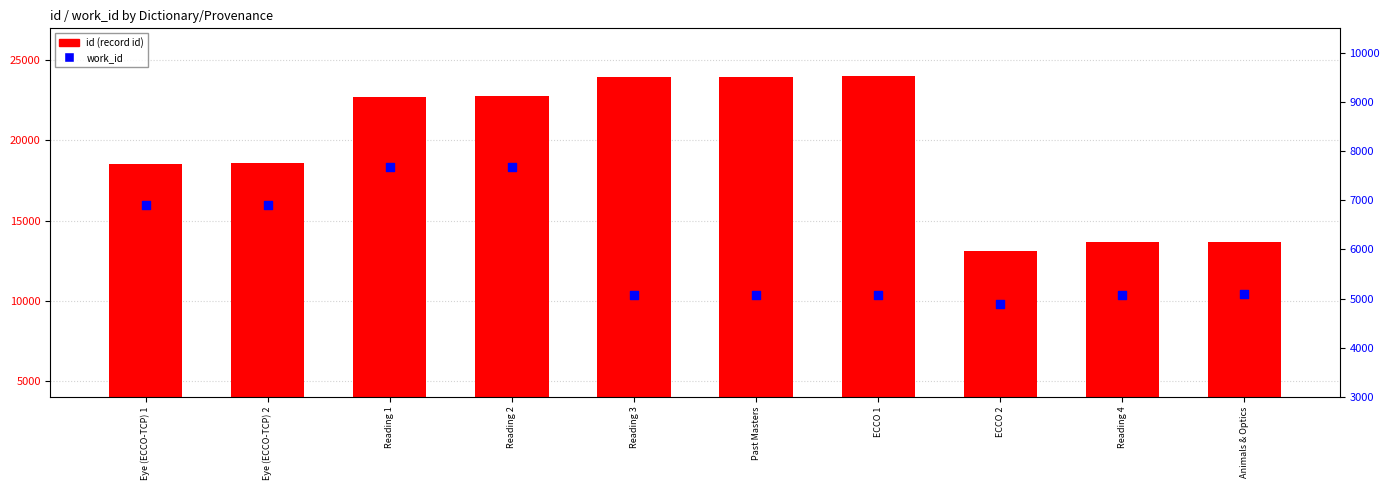

What is the total value across all series at Animals & Optics?

18775